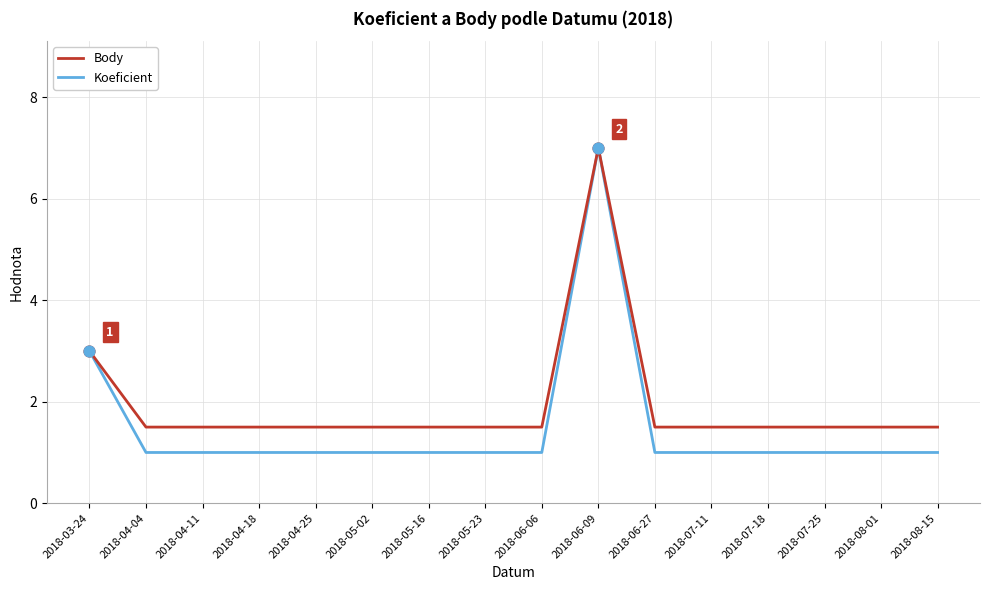

Which series has the widest spread of values?

Koeficient